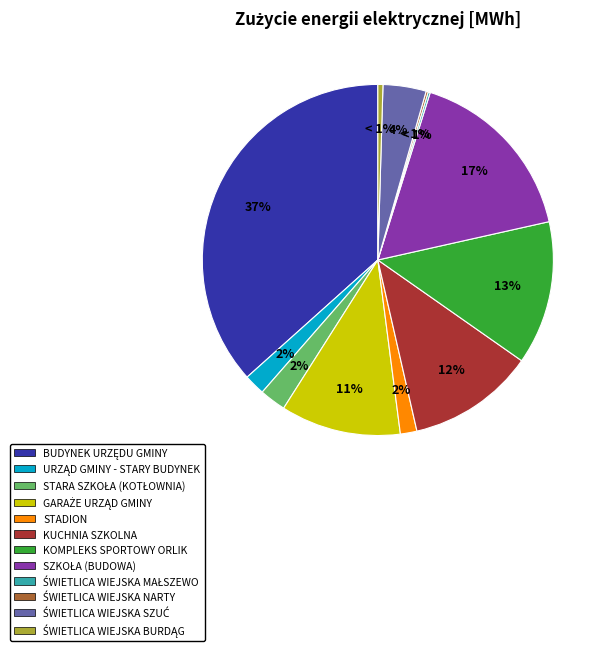

Which category has the smallest portion of the pie?

Świetlica wiejska Małszewo